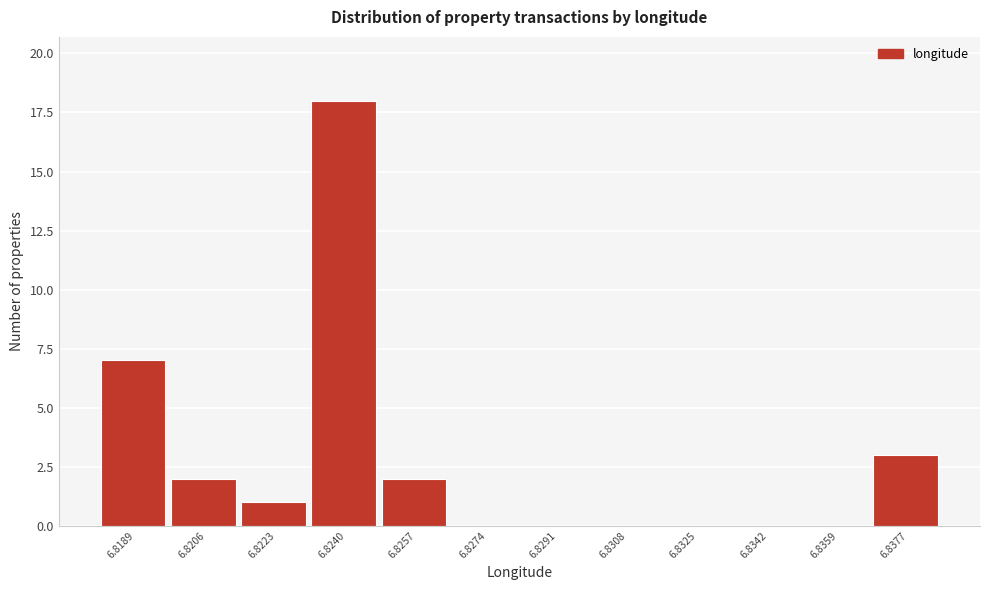

Reading left to right, transcribe all the data shown in this chart.

6.8189=7	6.8206=2	6.8223=1	6.8240=18	6.8257=2	6.8274=0	6.8291=0	6.8308=0	6.8325=0	6.8342=0	6.8359=0	6.8377=3